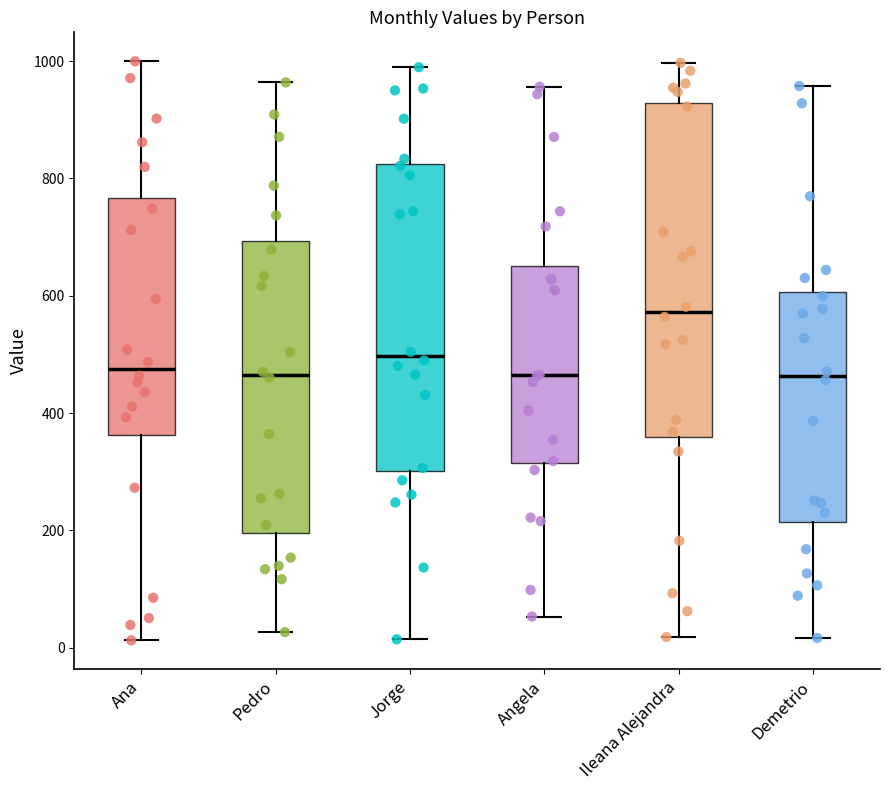

Comparing the boxes themselves (not the whiskers), which one is the tallest?

Ileana Alejandra